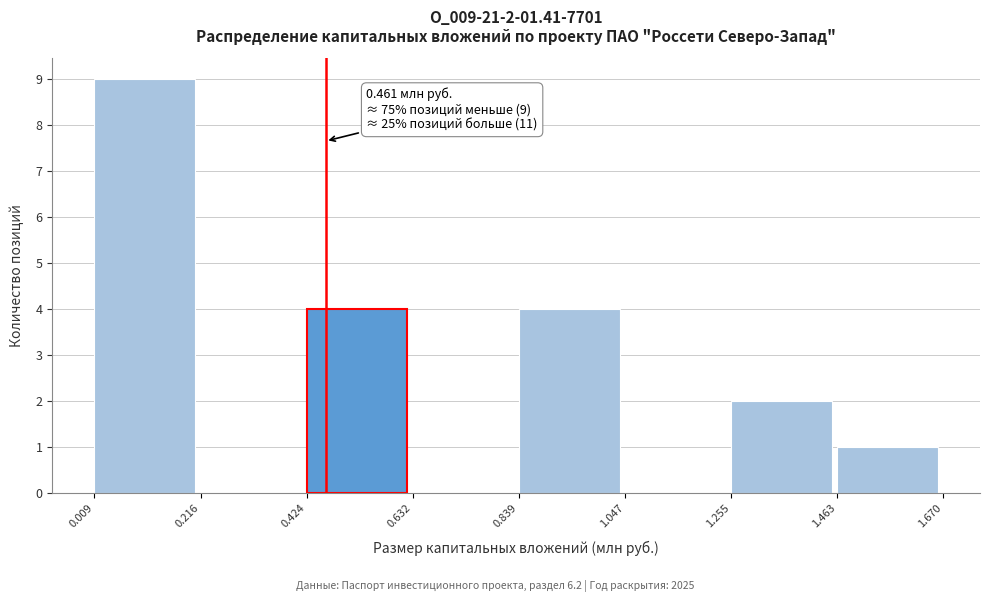

Over which range of the x-axis is the bar tallest?

0.009 to 0.216